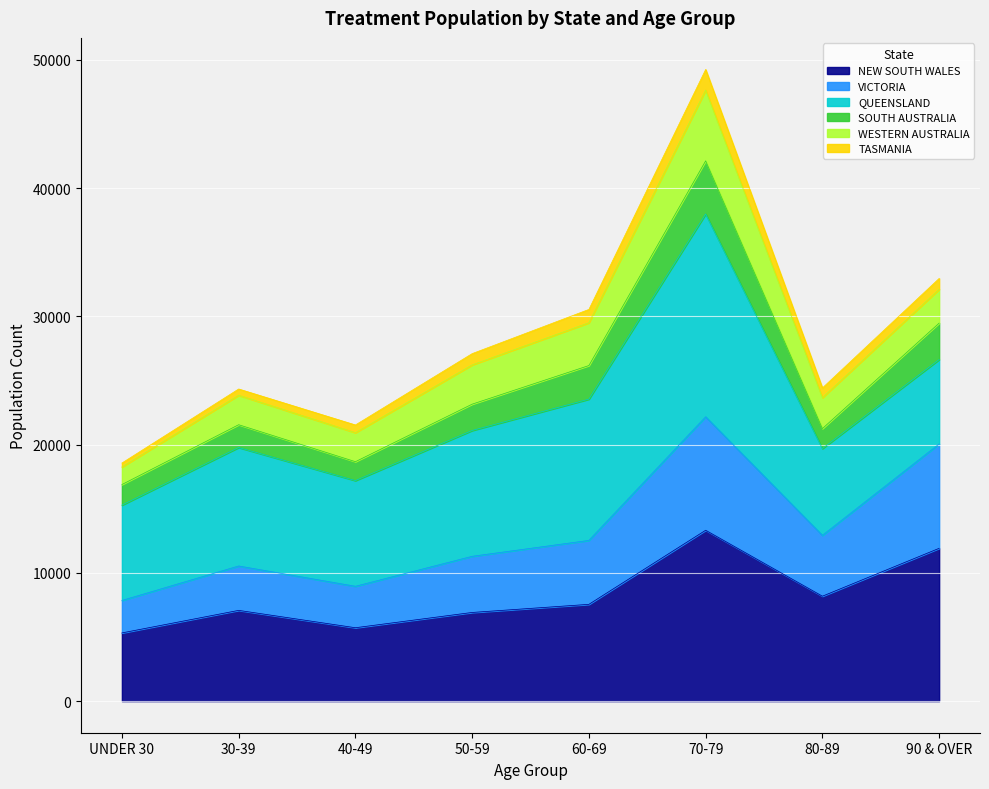

How many lines are shown in the chart?

6